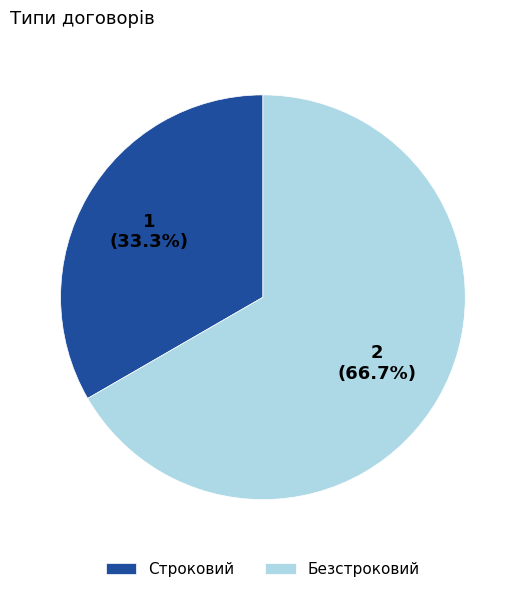

How many segments does this pie chart have?

2